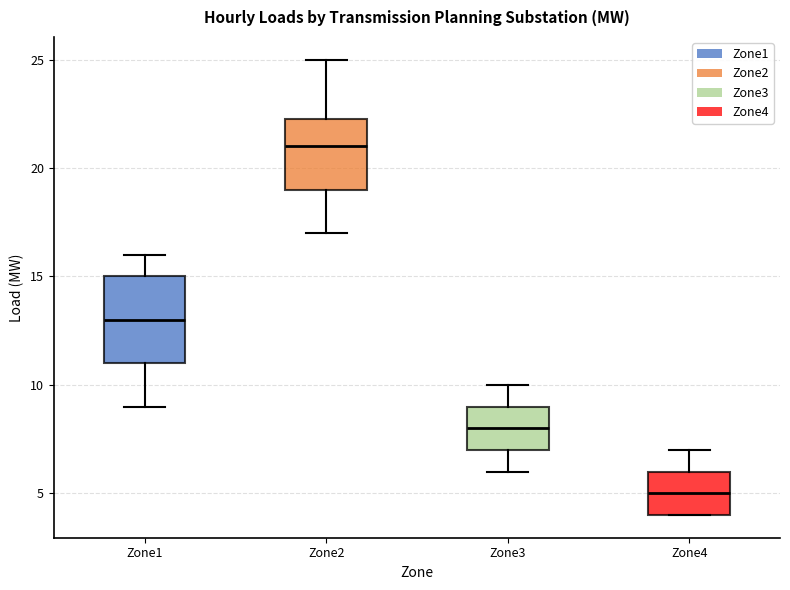

Which box's median line is the lowest?

Zone4